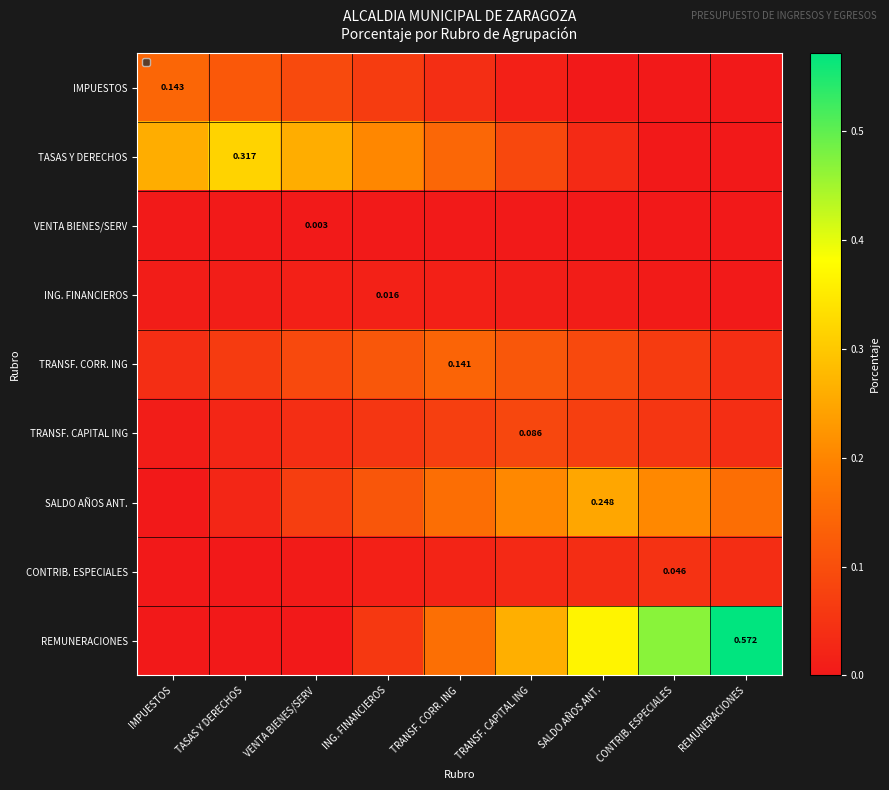

Which series has the largest total across all categories?

REMUNERACIONES